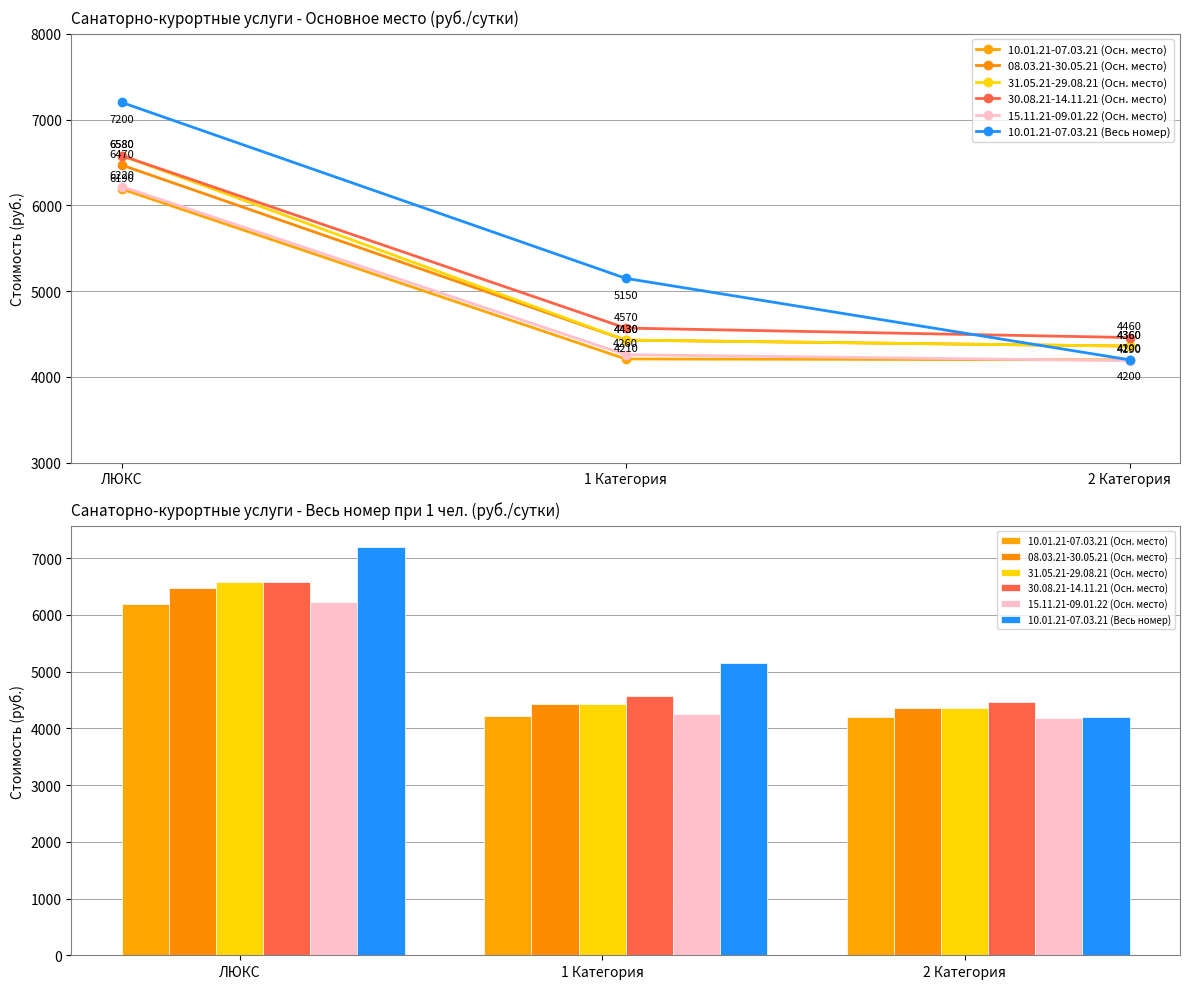

Reading left to right, extract all data points from this chart.

10.01.21-07.03.21 (Осн. место): ЛЮКС=6190	1 Категория=4210	2 Категория=4200
08.03.21-30.05.21 (Осн. место): ЛЮКС=6470	1 Категория=4430	2 Категория=4360
31.05.21-29.08.21 (Осн. место): ЛЮКС=6580	1 Категория=4430	2 Категория=4360
30.08.21-14.11.21 (Осн. место): ЛЮКС=6580	1 Категория=4570	2 Категория=4460
15.11.21-09.01.22 (Осн. место): ЛЮКС=6220	1 Категория=4260	2 Категория=4190
10.01.21-07.03.21 (Весь номер): ЛЮКС=7200	1 Категория=5150	2 Категория=4200